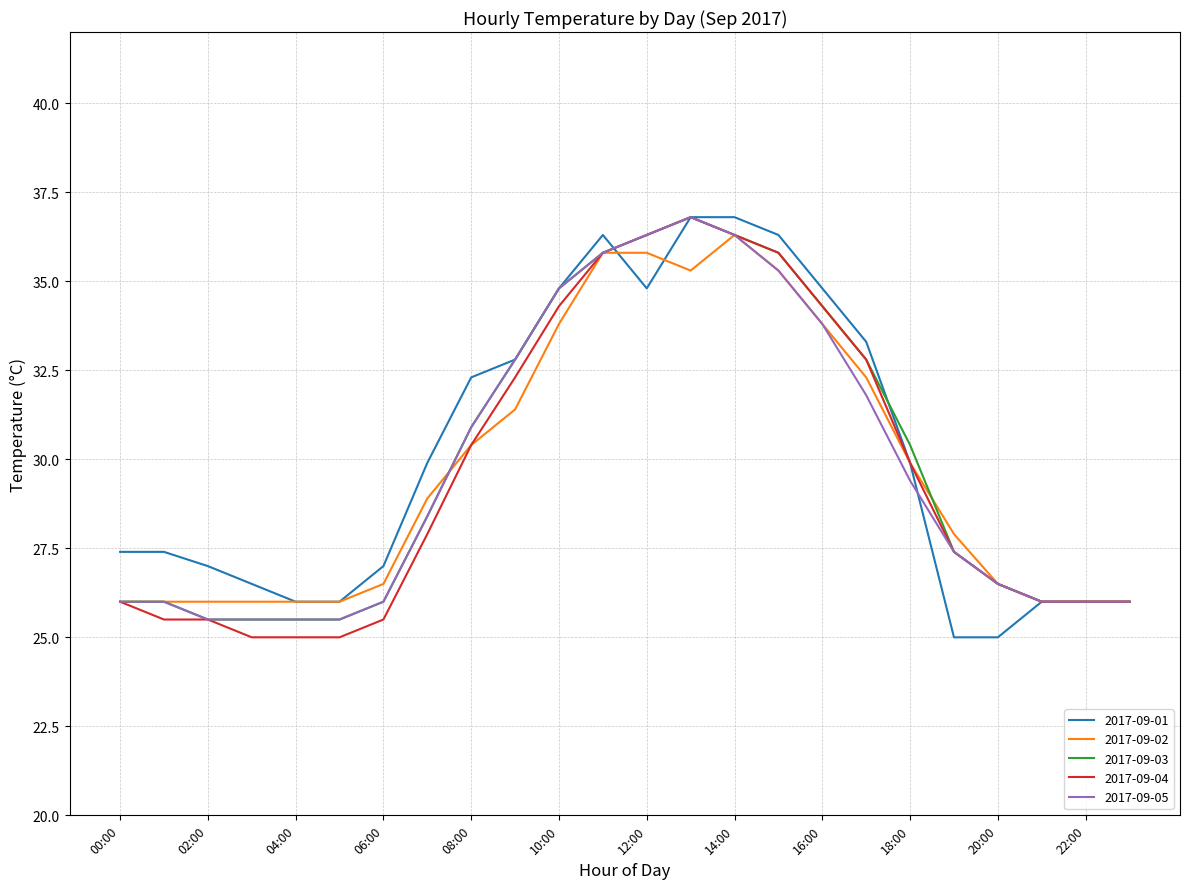

Reading left to right, list all the values displayed in this chart.

2017-09-01: 27.4	27.4	27.0	26.5	26.0	26.0	27.0	29.9	32.3	32.8	34.8	36.3	34.8	36.8	36.8	36.3	34.8	33.3	29.9	25.0	25.0	26.0	26.0	26.0
2017-09-02: 26.0	26.0	26.0	26.0	26.0	26.0	26.5	28.9	30.4	31.4	33.8	35.8	35.8	35.3	36.3	35.3	33.8	32.3	29.9	27.9	26.5	26.0	26.0	26.0
2017-09-03: 26.0	26.0	25.5	25.5	25.5	25.5	26.0	28.4	30.9	32.8	34.8	35.8	36.3	36.8	36.3	35.8	34.3	32.8	30.4	27.4	26.5	26.0	26.0	26.0
2017-09-04: 26.0	25.5	25.5	25.0	25.0	25.0	25.5	27.9	30.4	32.3	34.3	35.8	36.3	36.8	36.3	35.8	34.3	32.8	29.9	27.4	26.5	26.0	26.0	26.0
2017-09-05: 26.0	26.0	25.5	25.5	25.5	25.5	26.0	28.4	30.9	32.8	34.8	35.8	36.3	36.8	36.3	35.3	33.8	31.8	29.4	27.4	26.5	26.0	26.0	26.0